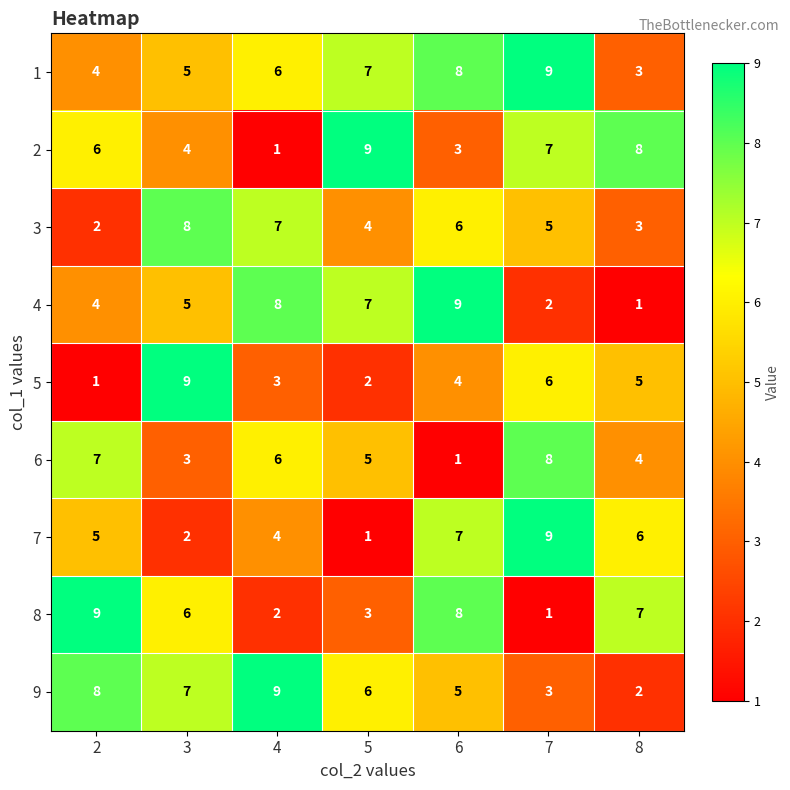

The 2 series shows 13 at 8. True or false?

False